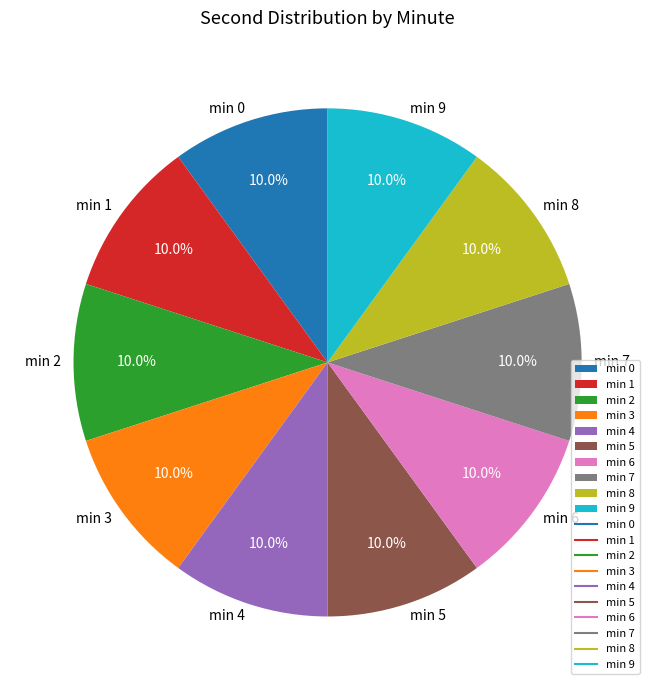

Is there a majority slice in this chart?

No